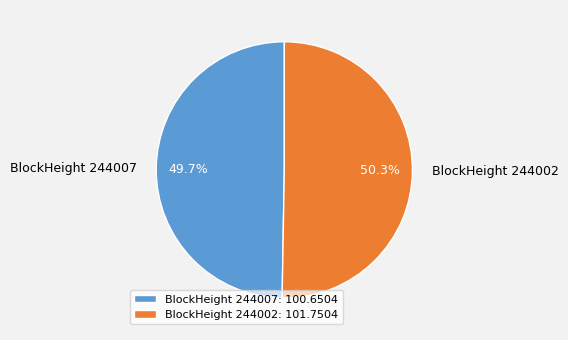

What is the total percentage of BlockHeight 244002 and BlockHeight 244007?

100.0%